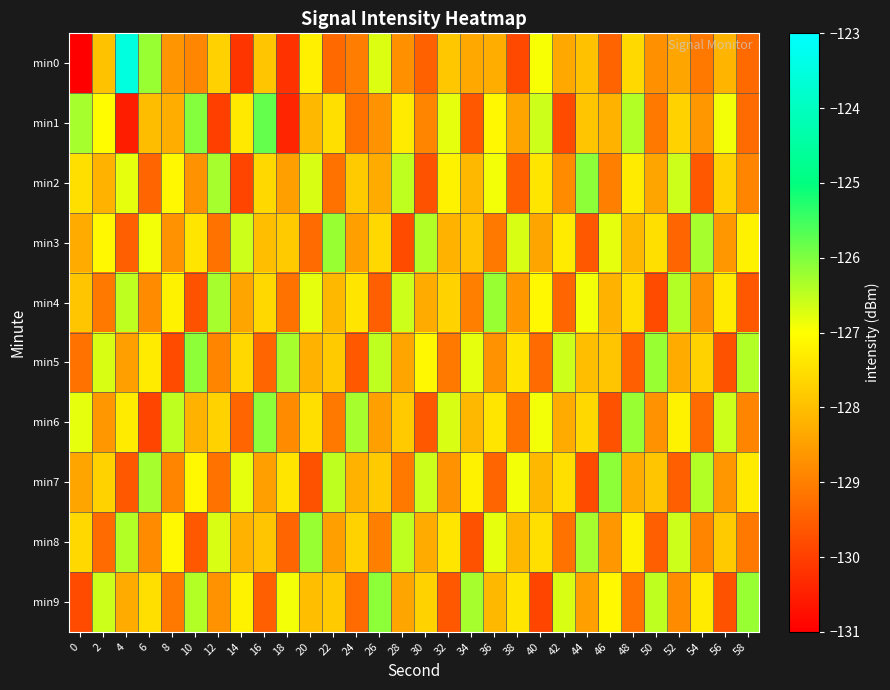

At which category does the chart reach its peak across all series?

4